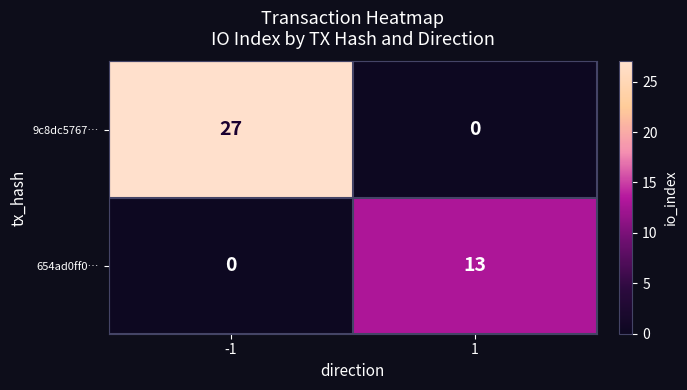

Reading right to left, transcribe all the data shown in this chart.

9c8dc5767…: 1=0	-1=27
654ad0ff0…: 1=13	-1=0